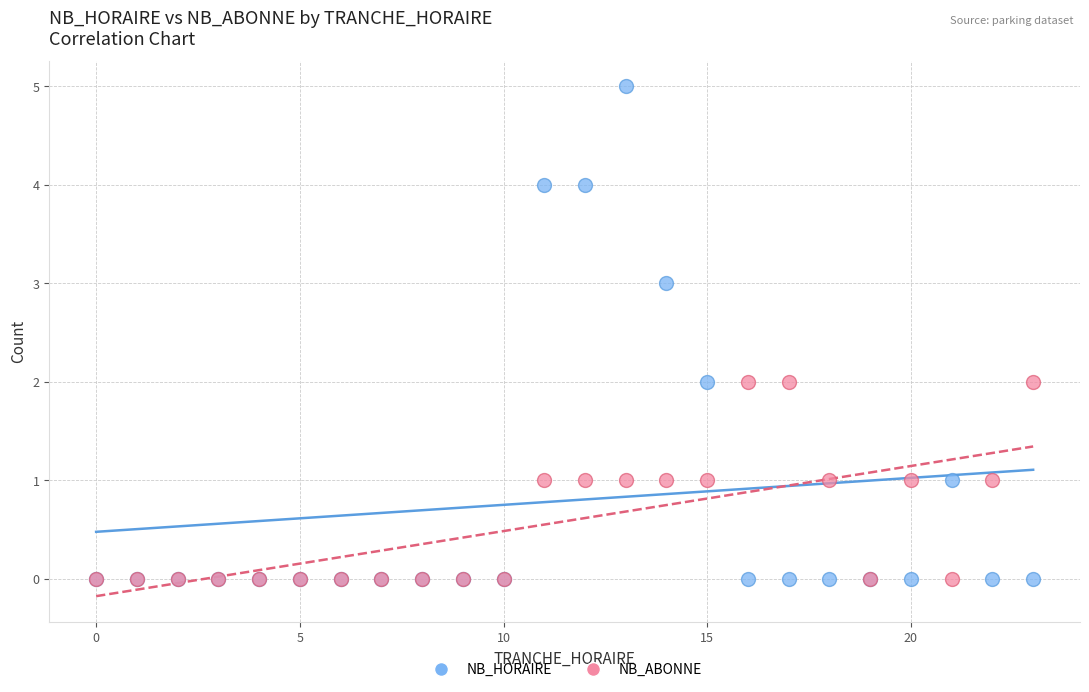

What are all the series names shown in the legend?

NB_HORAIRE, NB_ABONNE